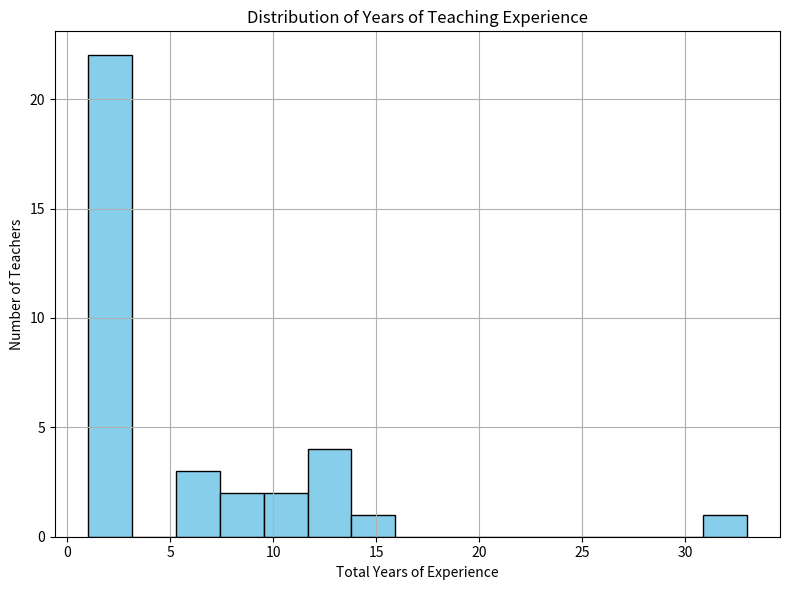

Reading left to right, list every bar in this chart as the range it spans on the x-axis followed by its height. Neither the bar edges nor the heights are printed on the chart, so give them approximately, as read against the axes.

1.0 to 3.0: 22
3.0 to 5.5: 0
5.5 to 7.5: 3
7.5 to 9.5: 2
9.5 to 11.5: 2
11.5 to 14.0: 4
14.0 to 16.0: 1
16.0 to 18.0: 0
18.0 to 20.0: 0
20.0 to 22.5: 0
22.5 to 24.5: 0
24.5 to 26.5: 0
26.5 to 28.5: 0
28.5 to 31.0: 0
31.0 to 33.0: 1